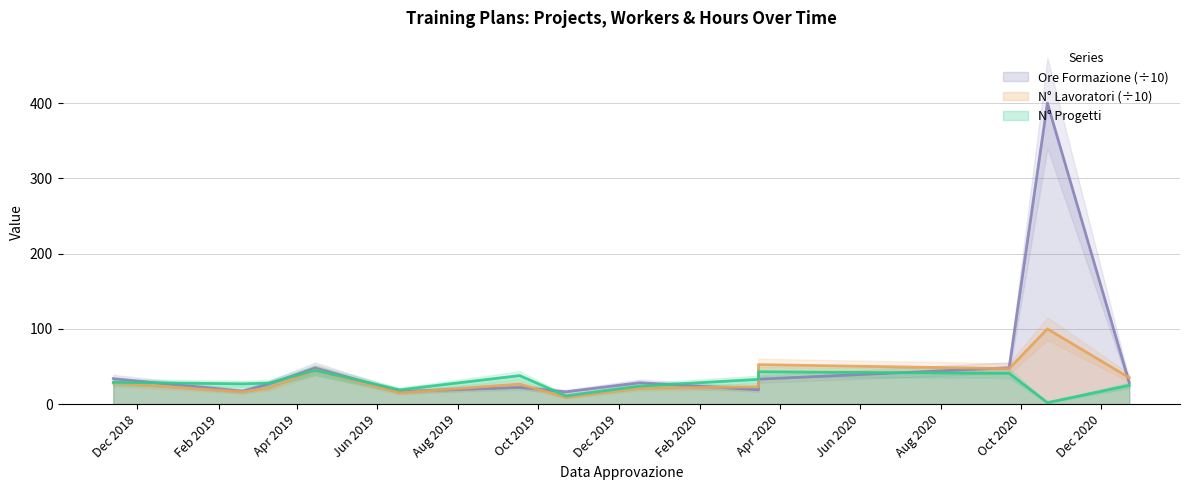

Reading left to right, list all the values displayed in this chart.

N° Progetti: 2018-11-13=29.0	2019-02-19=27.0	2019-03-11=28.0	2019-04-15=45.0	2019-06-18=19.0	2019-09-17=38.0	2019-10-22=11.0	2019-12-17=24.0	2020-03-16=33.0	2020-03-16=43.0	2020-09-22=41.0	2020-10-21=2.0	2020-12-22=25.0
N° Lavoratori: 2018-11-13=27.9	2019-02-19=16.4	2019-03-11=21.2	2019-04-15=45.3	2019-06-18=15.0	2019-09-17=26.7	2019-10-22=8.9	2019-12-17=21.0	2020-03-16=23.1	2020-03-16=52.5	2020-09-22=47.2	2020-10-21=100.0	2020-12-22=35.1
Ore Formazione: 2018-11-13=33.9	2019-02-19=17.2	2019-03-11=26.9	2019-04-15=48.1	2019-06-18=16.8	2019-09-17=22.2	2019-10-22=16.4	2019-12-17=28.5	2020-03-16=19.1	2020-03-16=33.2	2020-09-22=48.4	2020-10-21=400.0	2020-12-22=28.8